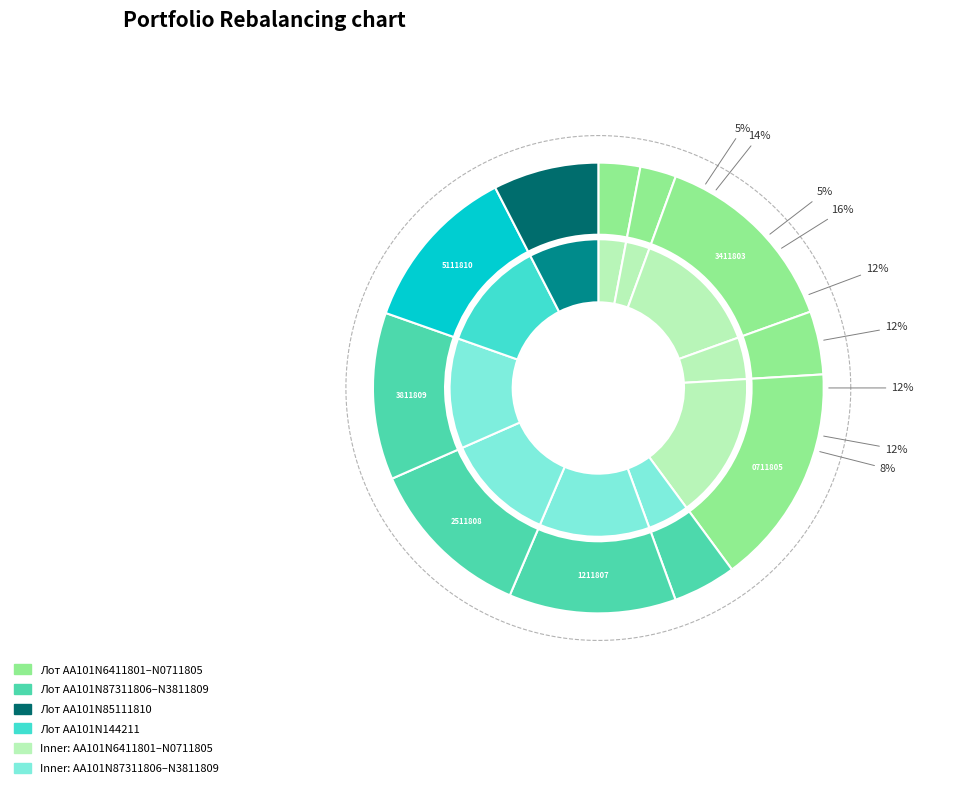

The AA101N3811809 slice represents 18% of the pie. True or false?

False